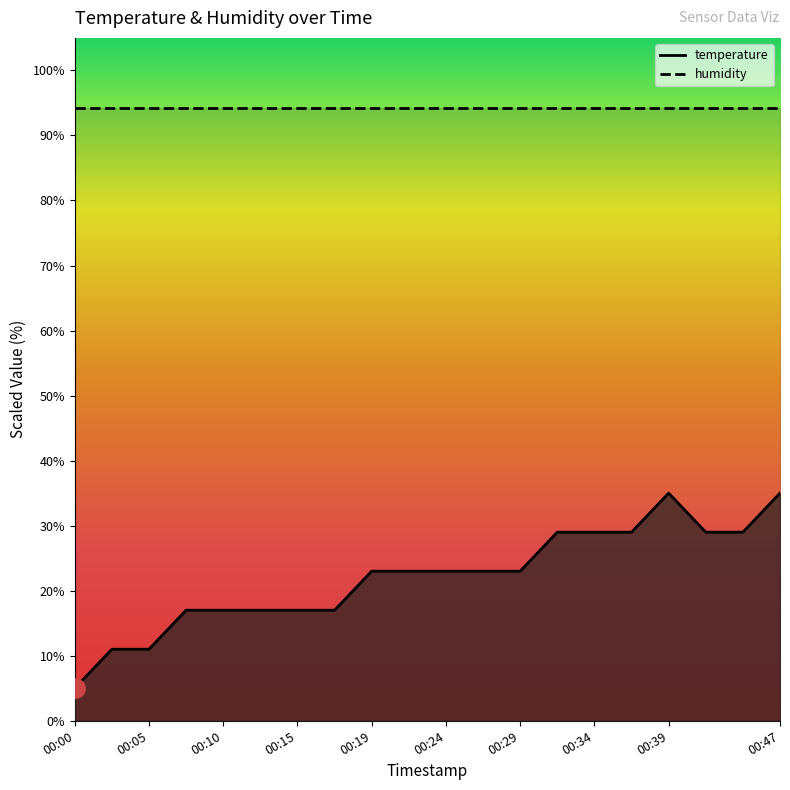

At which label is the value closest to 19?

00:07